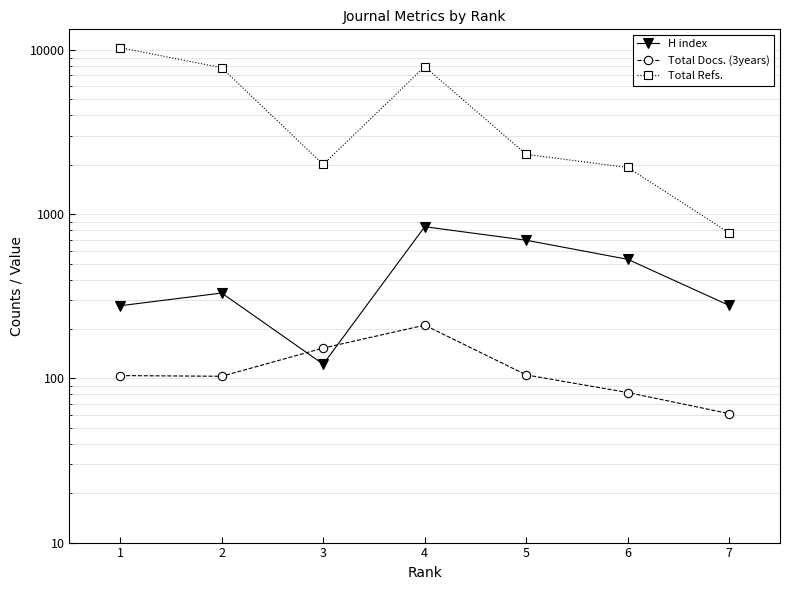

How many interior local peaks does the H index series have?

2